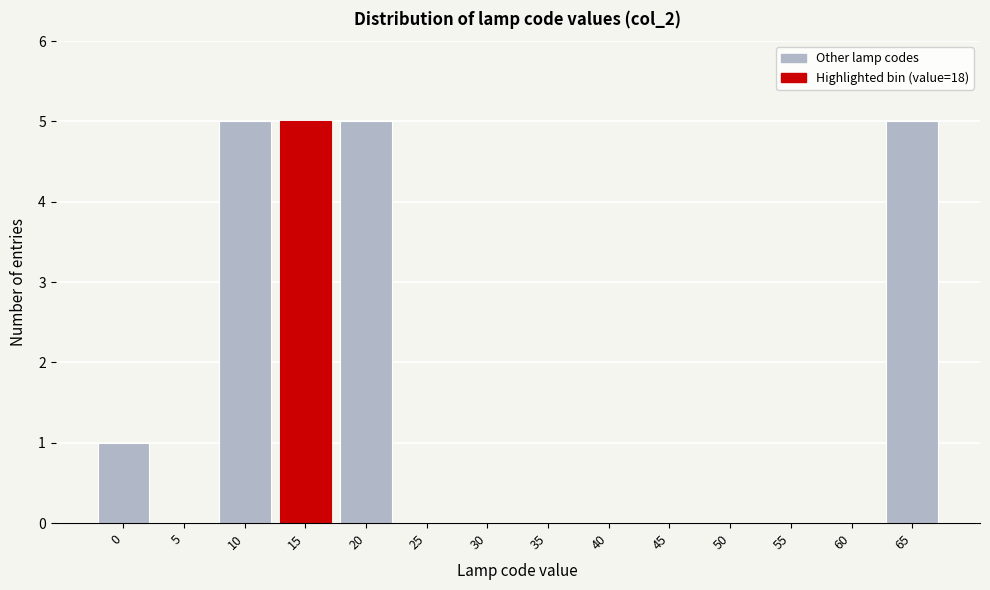

Reading left to right, what are all the values shown in this chart?

0=1	5=0	10=5	15=5	20=5	25=0	30=0	35=0	40=0	45=0	50=0	55=0	60=0	65=5